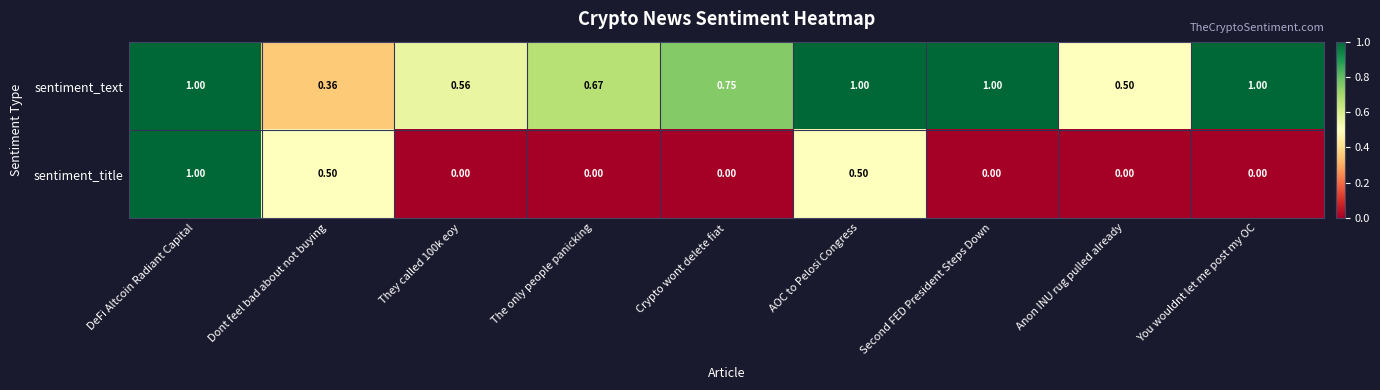

Which category has the highest value in the sentiment_title series?

DeFi Altcoin Radiant Capital